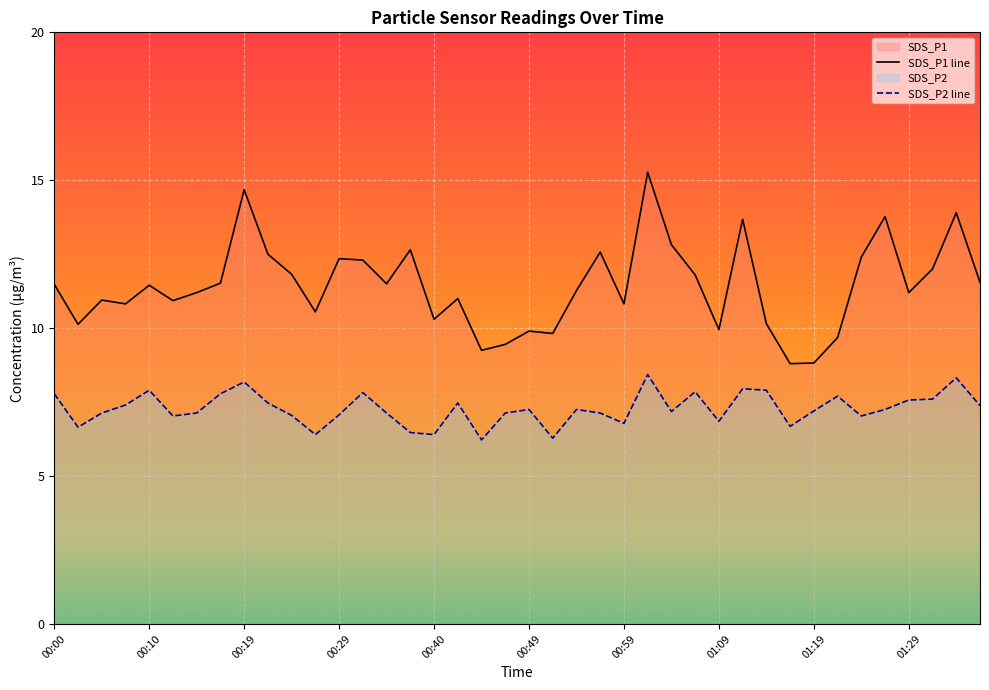

How many interior local peaks does the SDS_P1 series have?

12